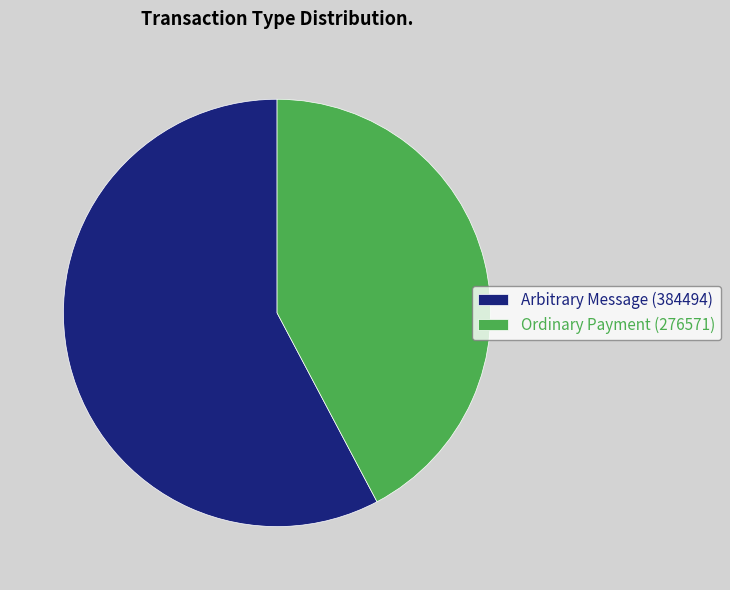

Rank the categories by value from highest to lowest.

Arbitrary Message (384494), Ordinary Payment (276571)